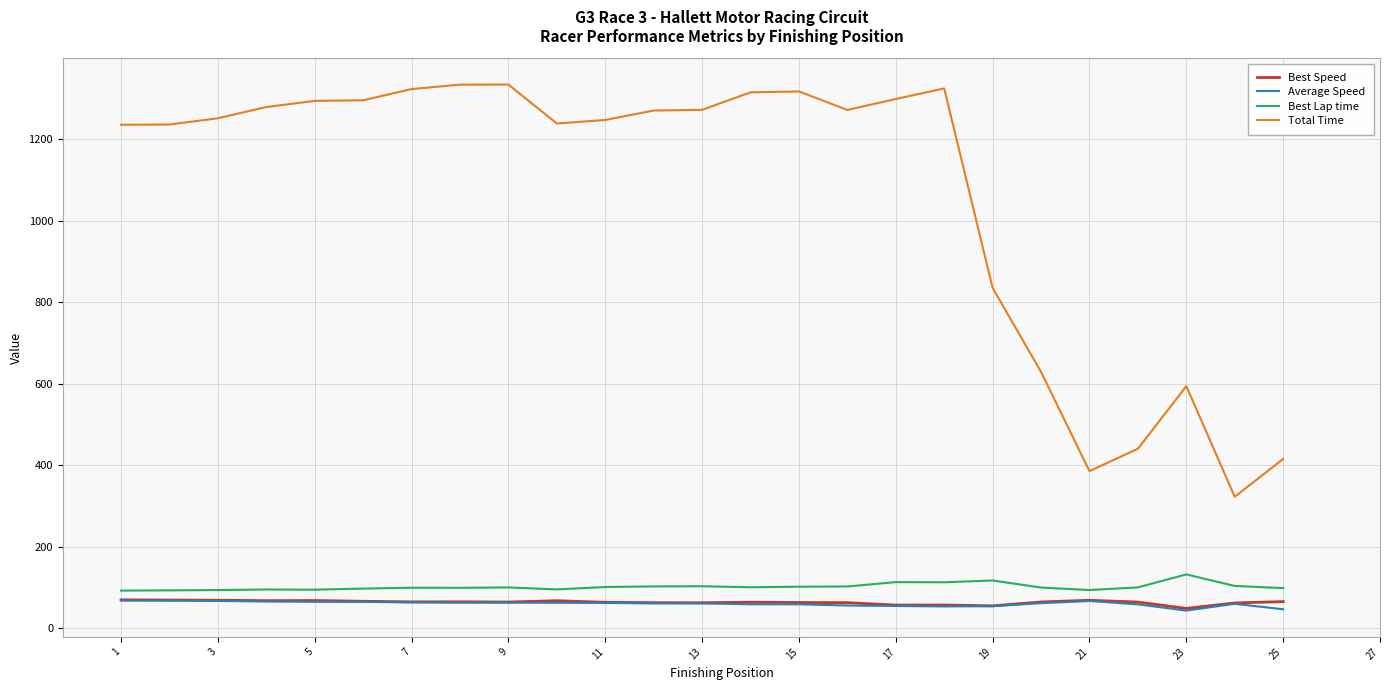

Which series has the largest range (max minus min)?

Total Time